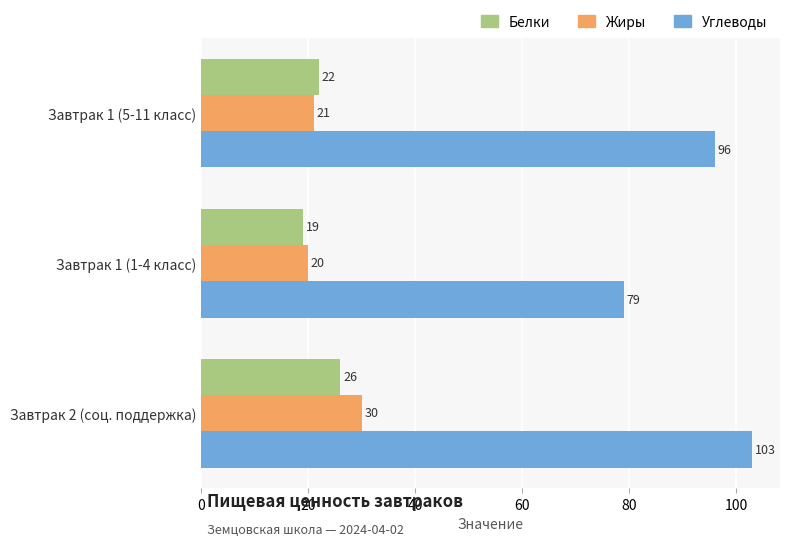

What is the smallest value displayed?

19